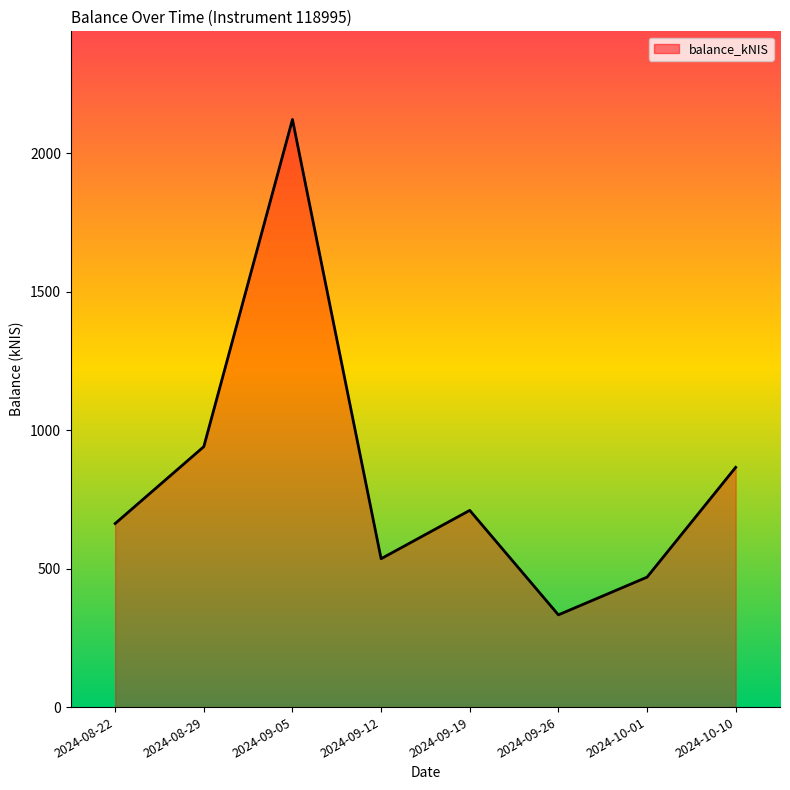

Does the chart have visible grid lines?

No